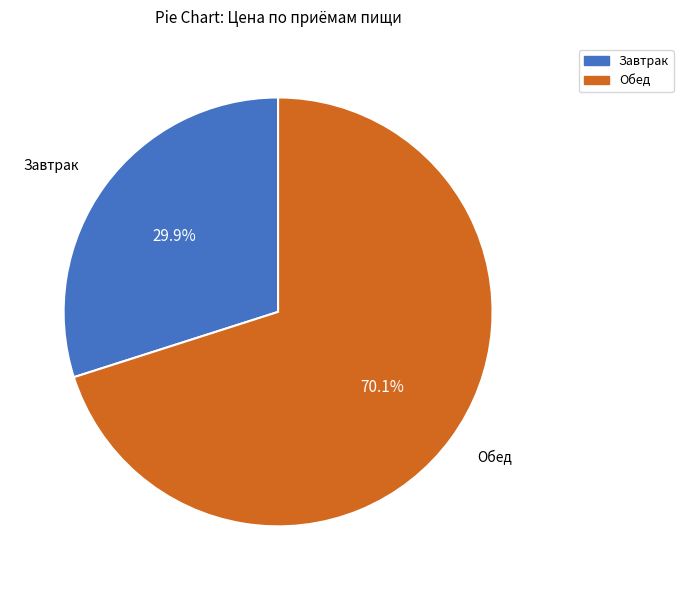

The Обед slice represents 70% of the pie. True or false?

True